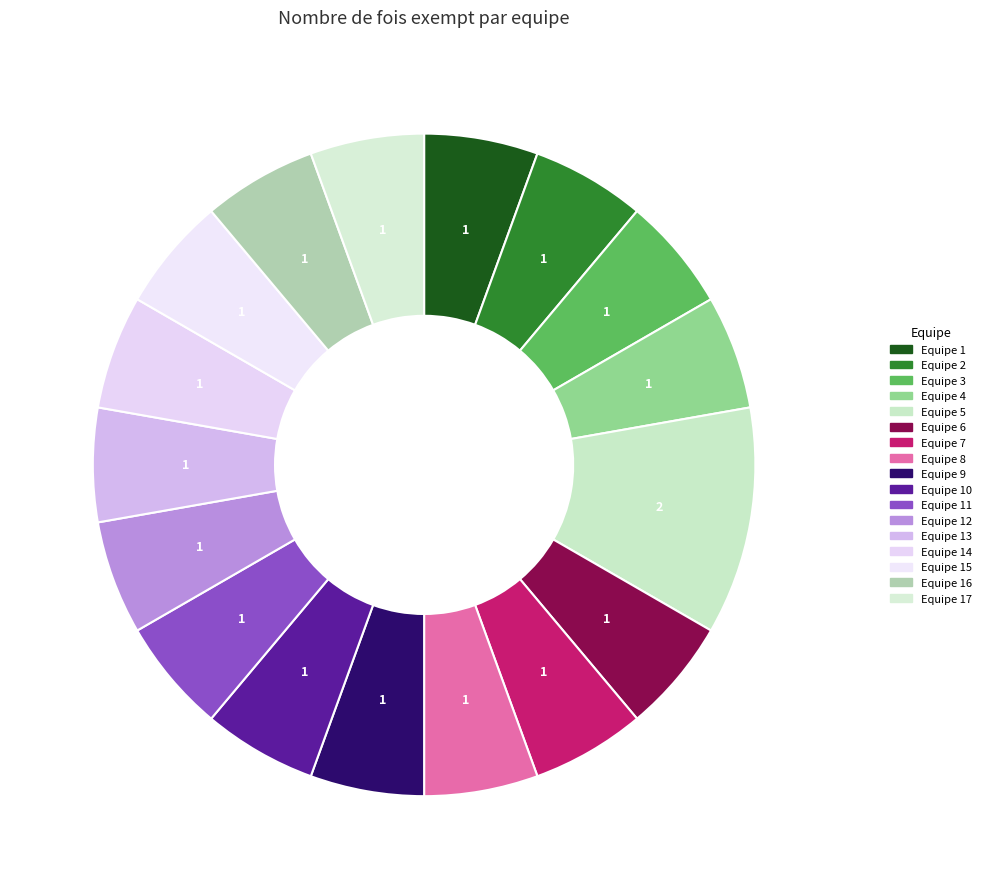

Count the number of slices in the pie.

17